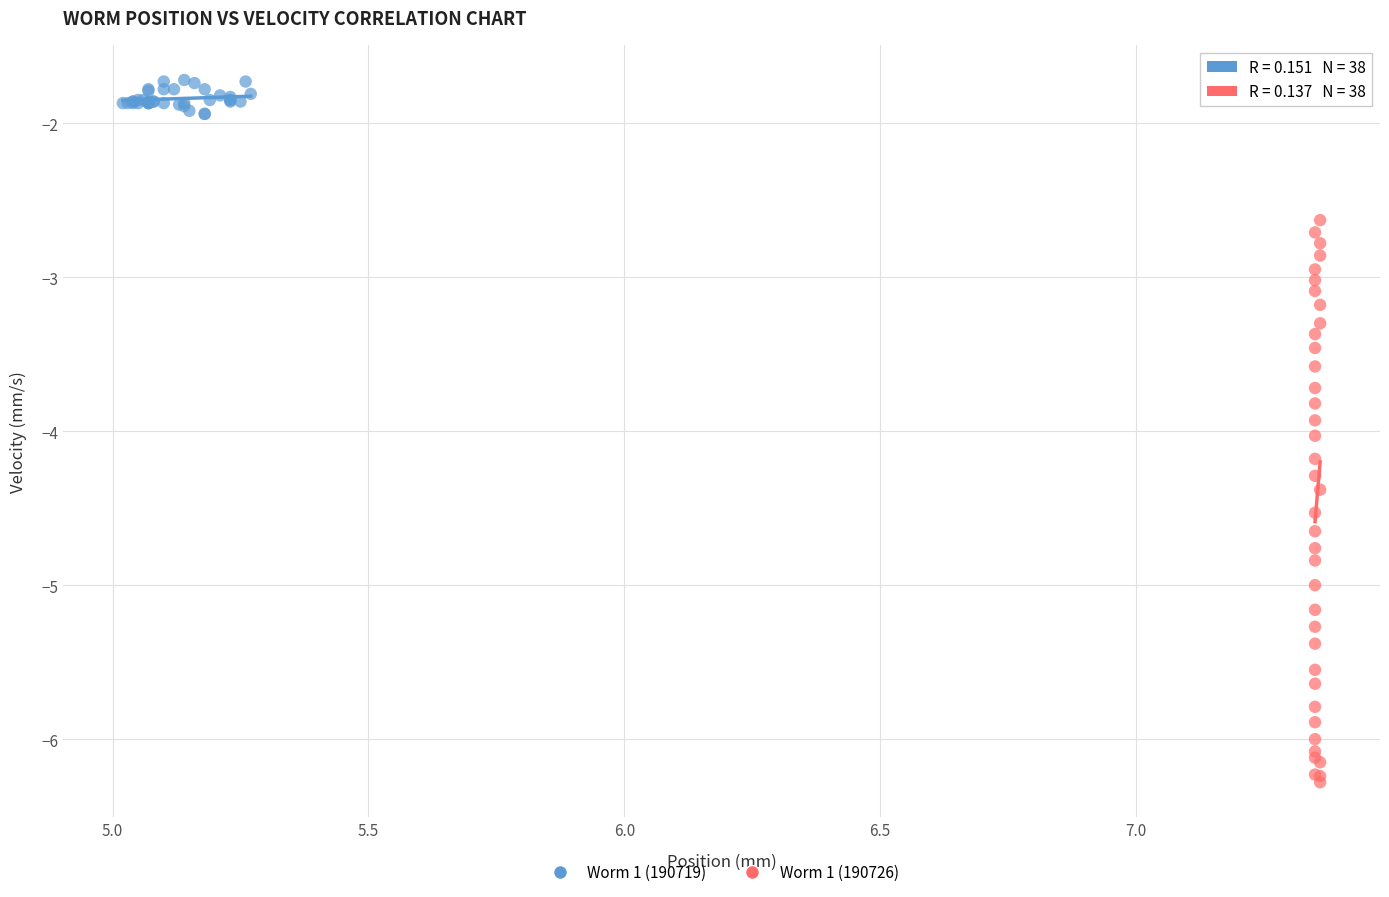

Which series has the widest spread of Y values?

Worm 1 (190726)